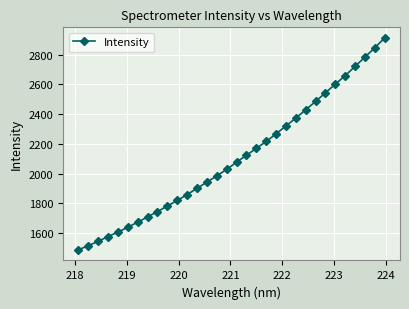

What is the sum of all values?

67365.0